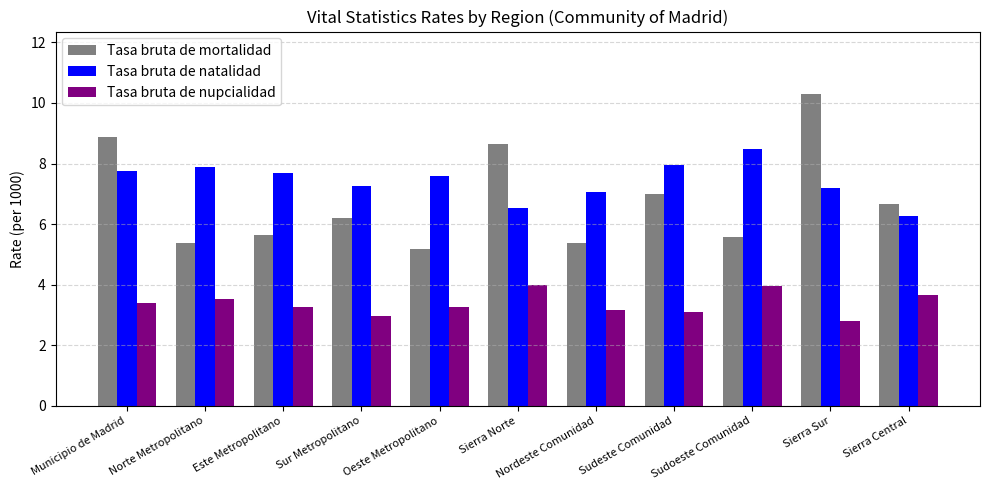

Which series has the largest range (max minus min)?

Tasa bruta de mortalidad